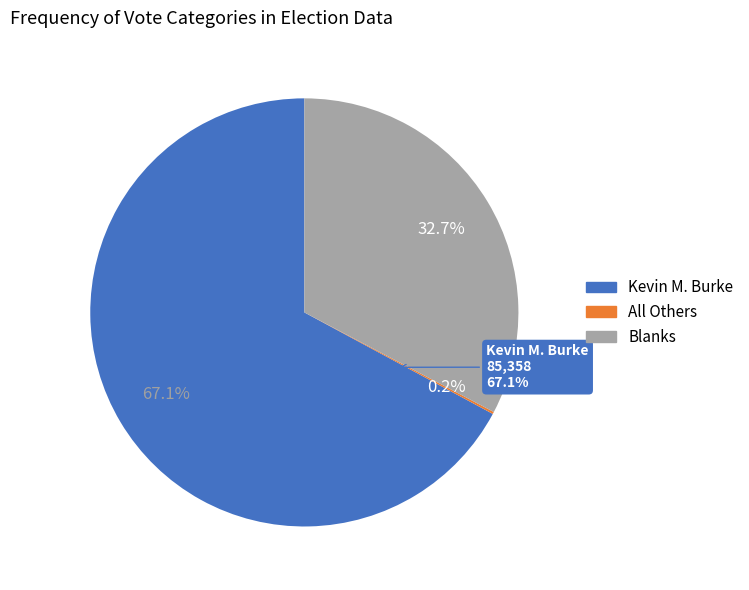

Which category has the biggest portion of the pie?

Kevin M. Burke